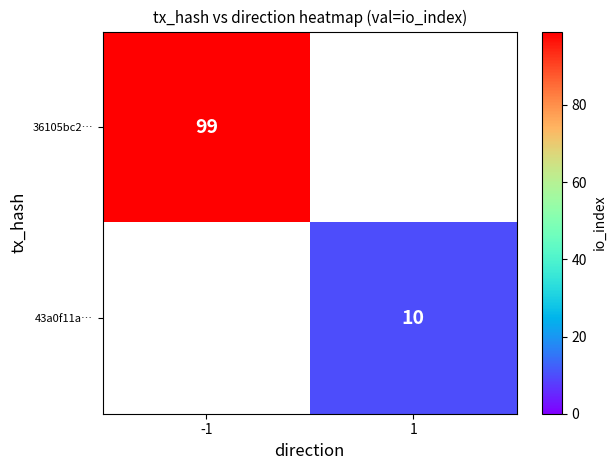

The 36105bc2… series shows 99 at -1. True or false?

True